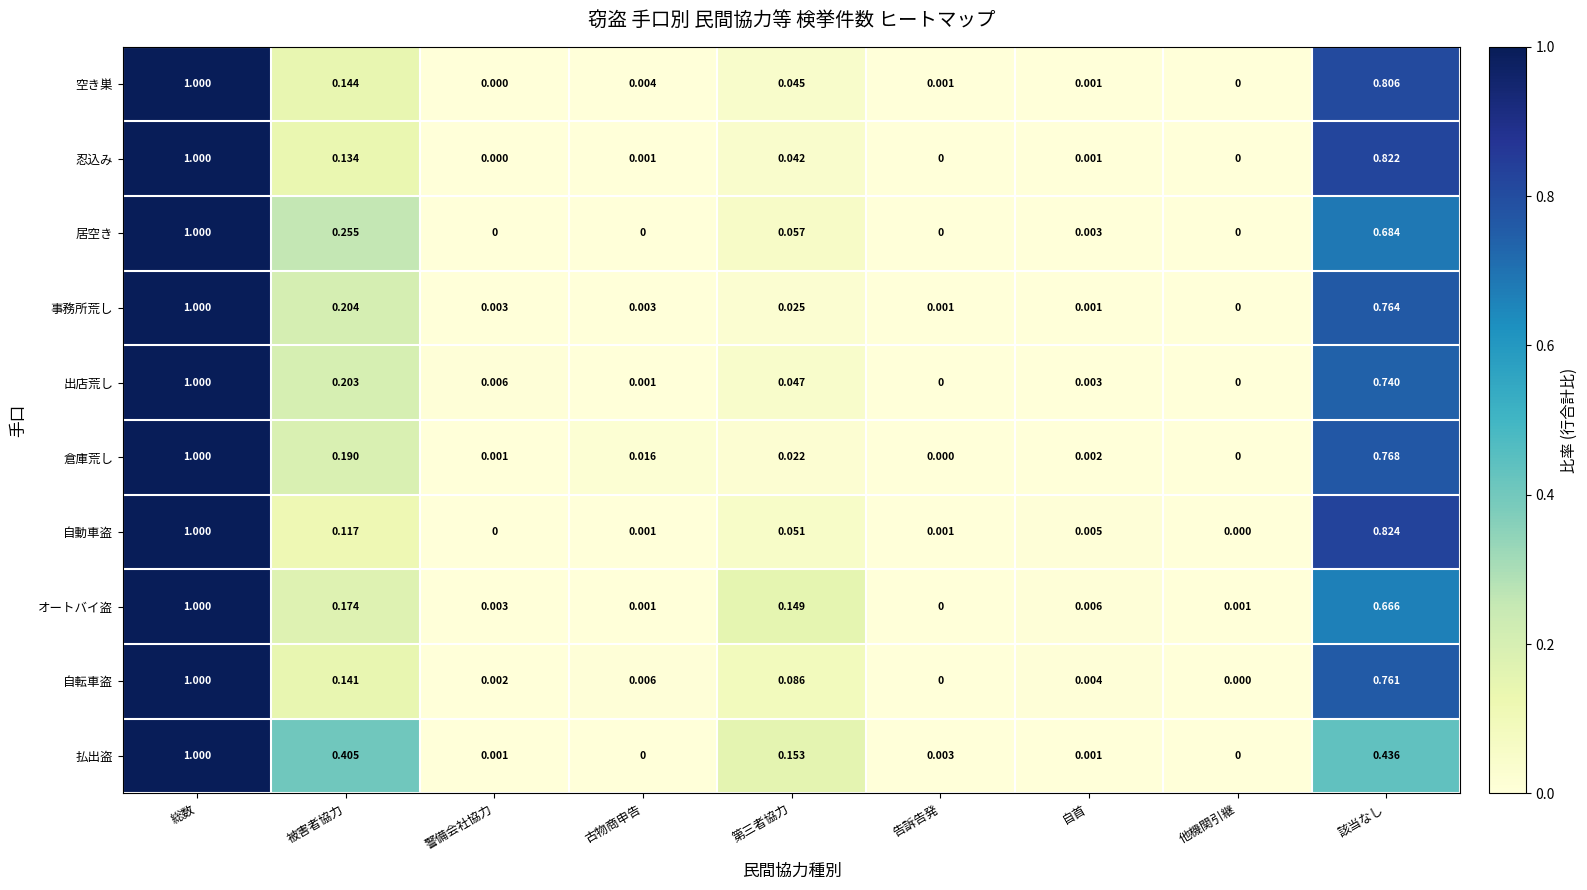

Which series changed the most between 古物商申告 and 該当なし?

自動車盗